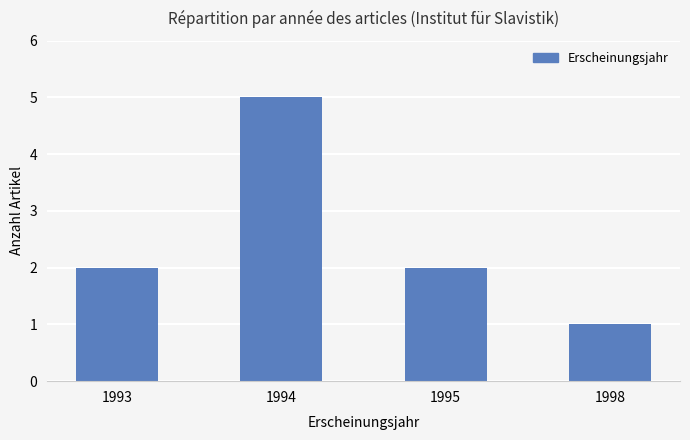

The value at 1998 is 2. True or false?

False